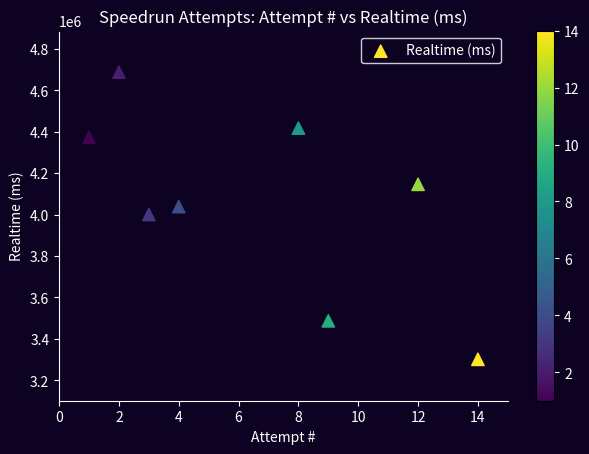

What is the average X value?

7